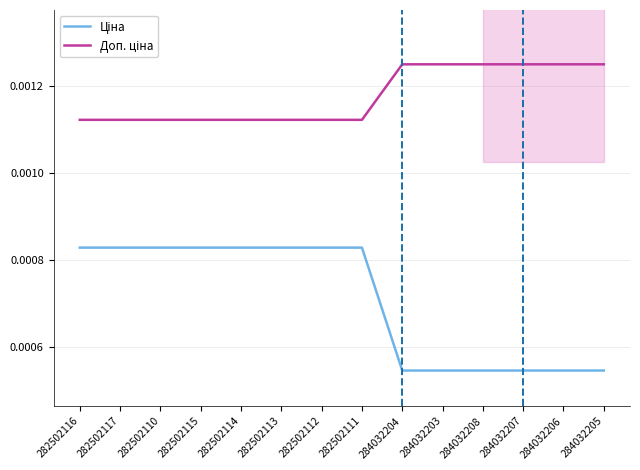

Does the chart have visible grid lines?

Yes